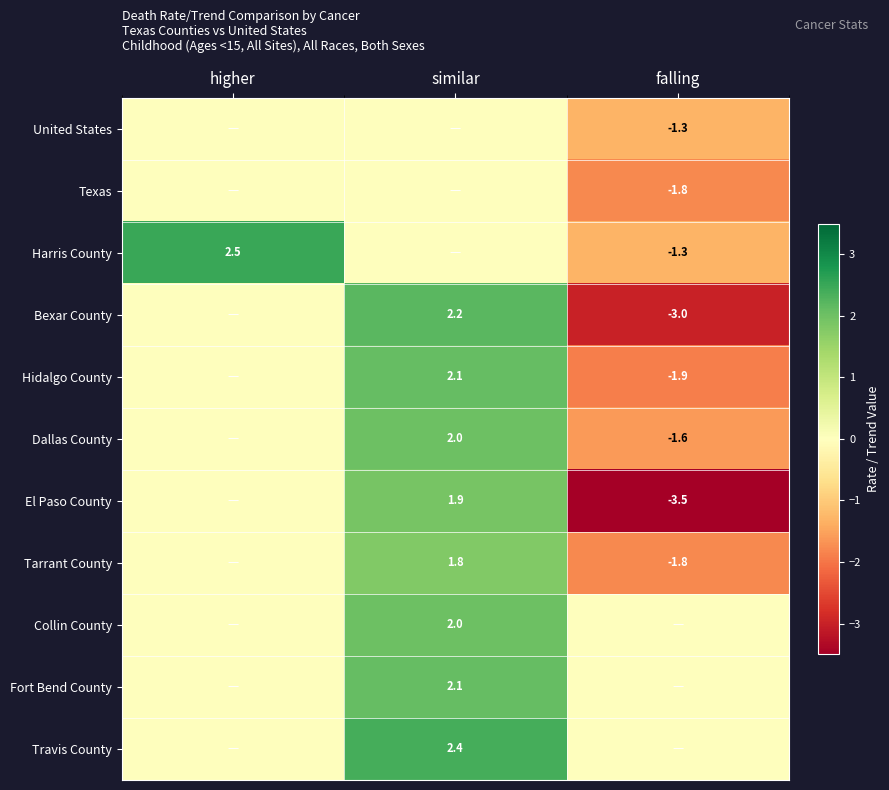

Which label corresponds to the smallest value in the chart?

falling